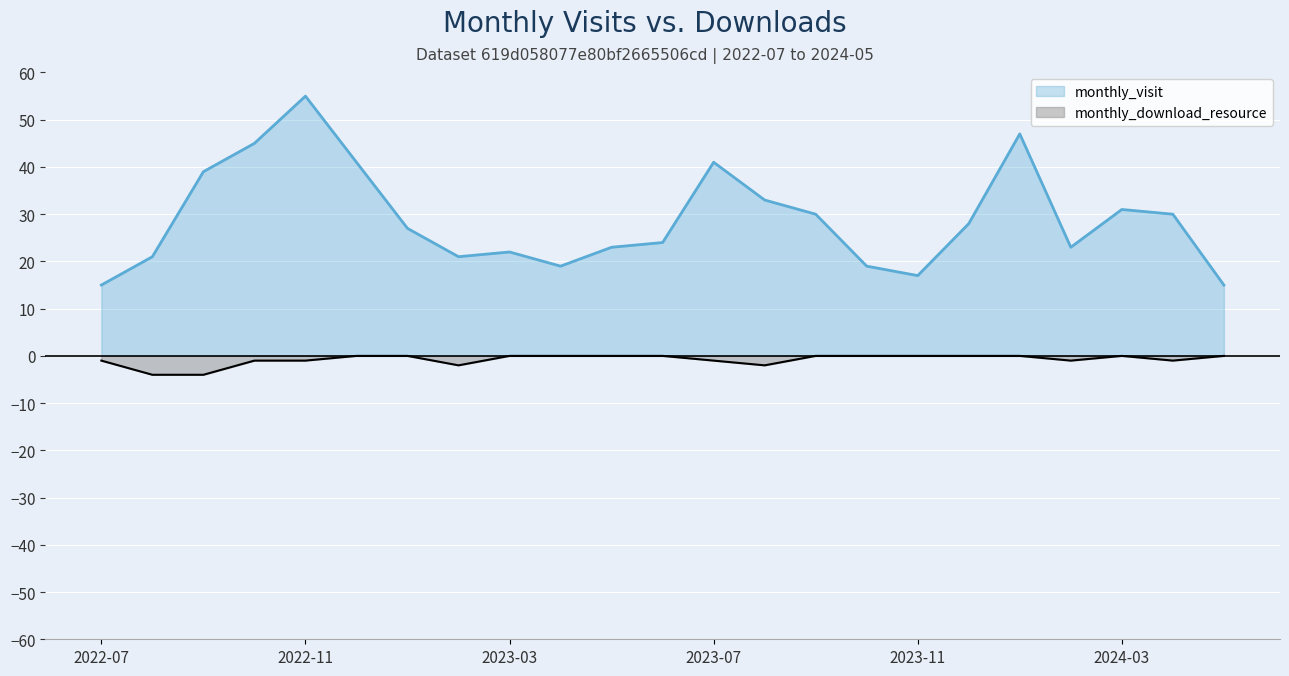

List the labels in order of monthly_download_resource value, smallest first.

2022-08, 2022-09, 2023-02, 2023-08, 2022-07, 2022-10, 2022-11, 2023-07, 2024-02, 2024-04, 2022-12, 2023-01, 2023-03, 2023-04, 2023-05, 2023-06, 2023-09, 2023-10, 2023-11, 2023-12, 2024-01, 2024-03, 2024-05